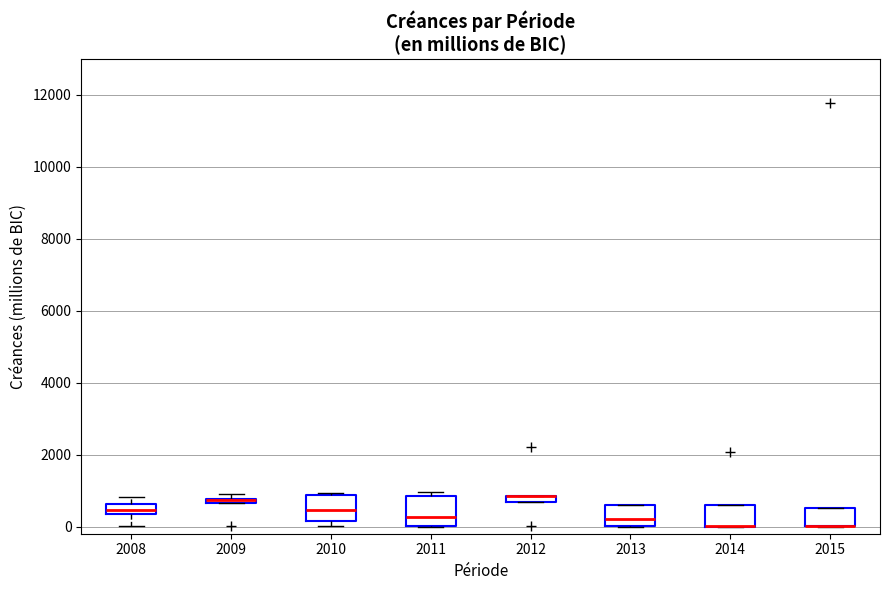

Where is the upper edge of the box at x = 2010 on the y-axis? The values are not printed on the chart, so give them approximately, as read against the axis.

800